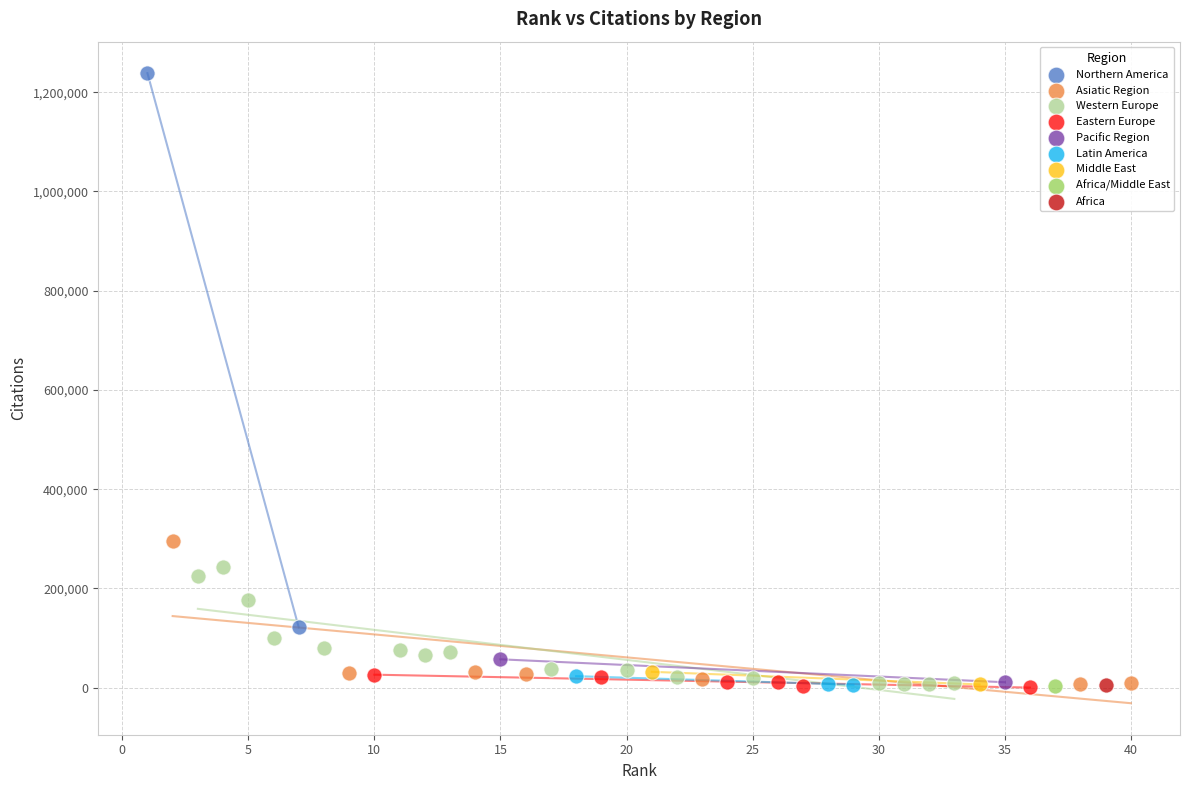

What are all the series names shown in the legend?

Northern America, Asiatic Region, Western Europe, Eastern Europe, Pacific Region, Latin America, Middle East, Africa/Middle East, Africa